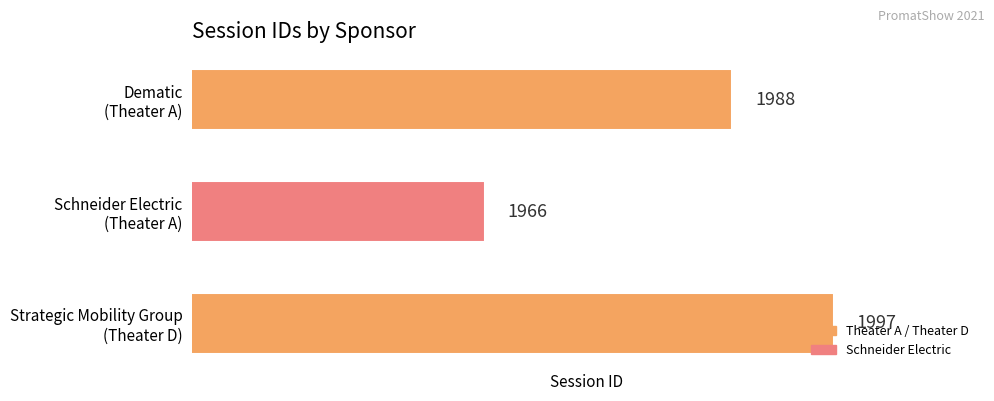

How many values are between 1966 and 1997?

3